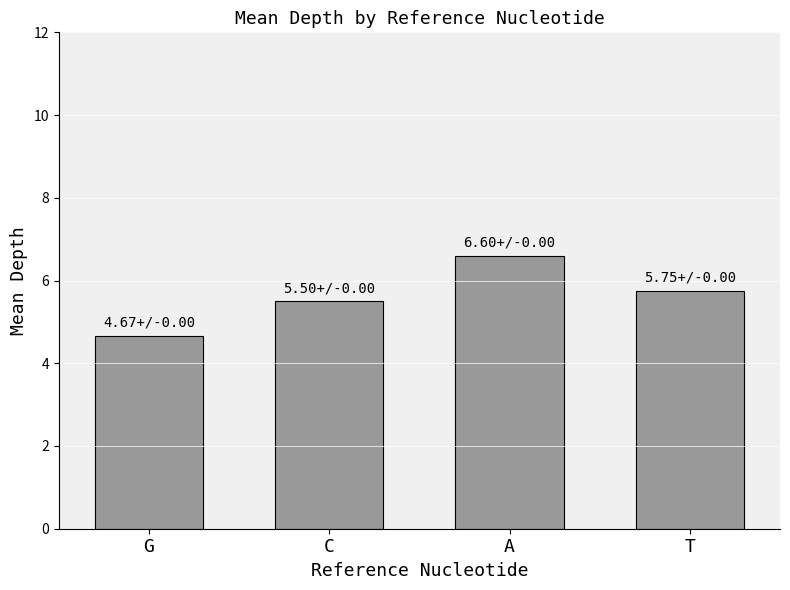

What is the minimum value shown in the chart?

4.7